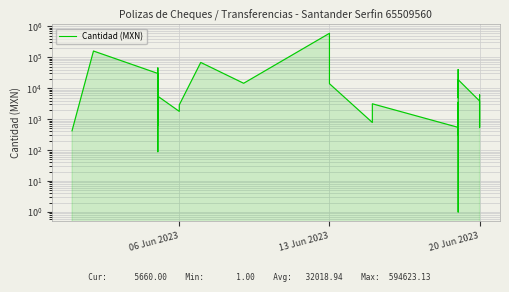

At which label is the value closest to 297312?

13 Jun 2023